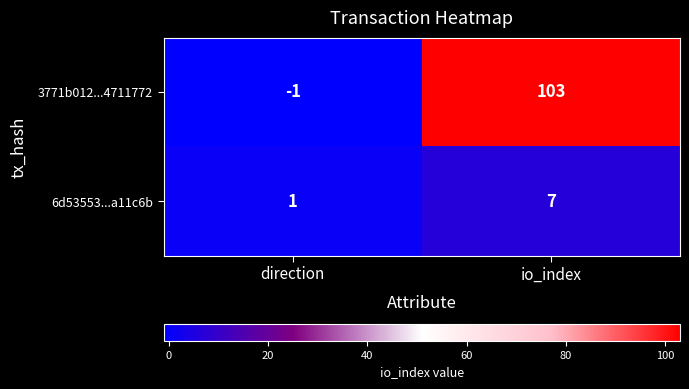

At how many categories does at least one series exceed 78?

1